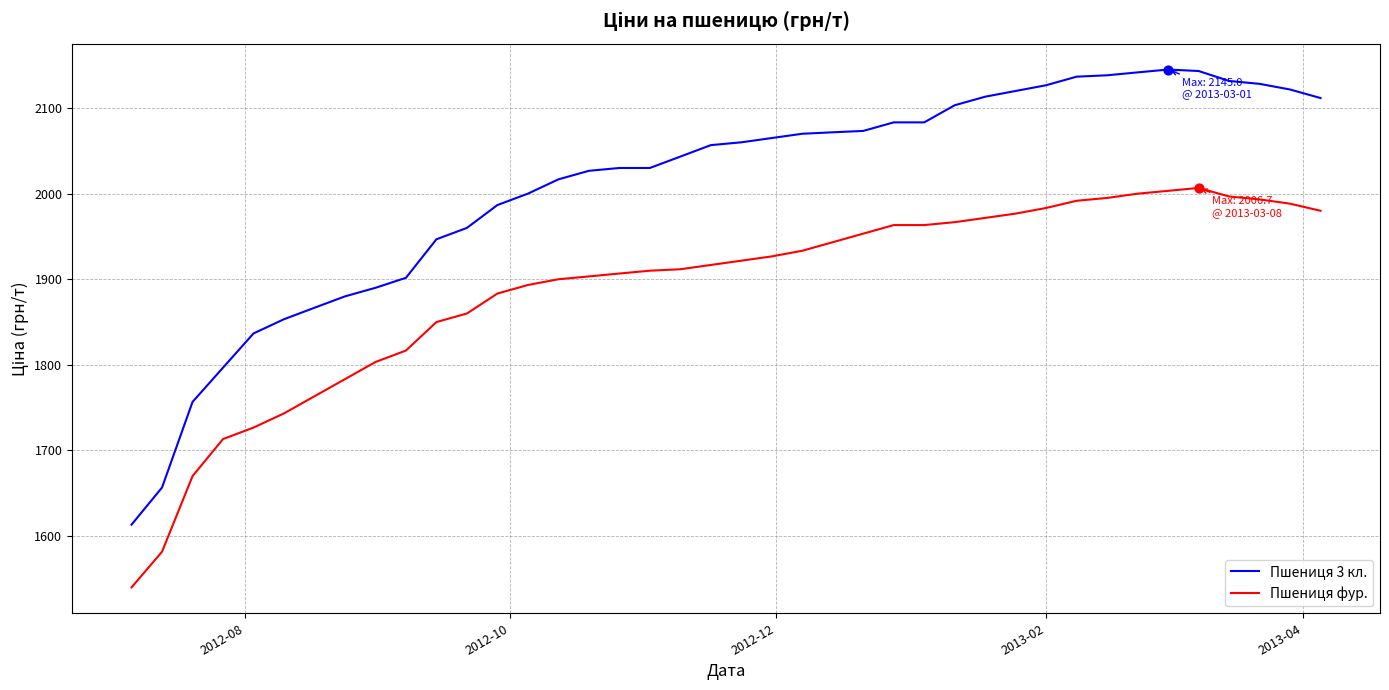

Which series has the largest range (max minus min)?

Пшениця 3 кл.